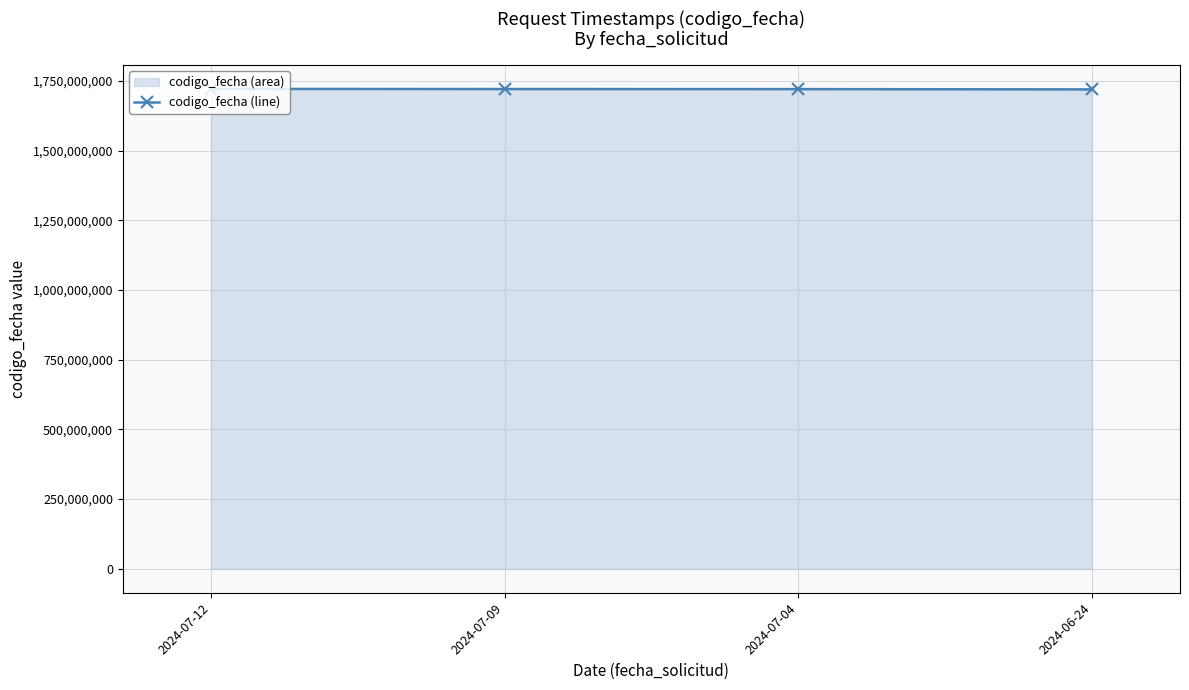

How many values are between 1720453519 and 1721142304?

3